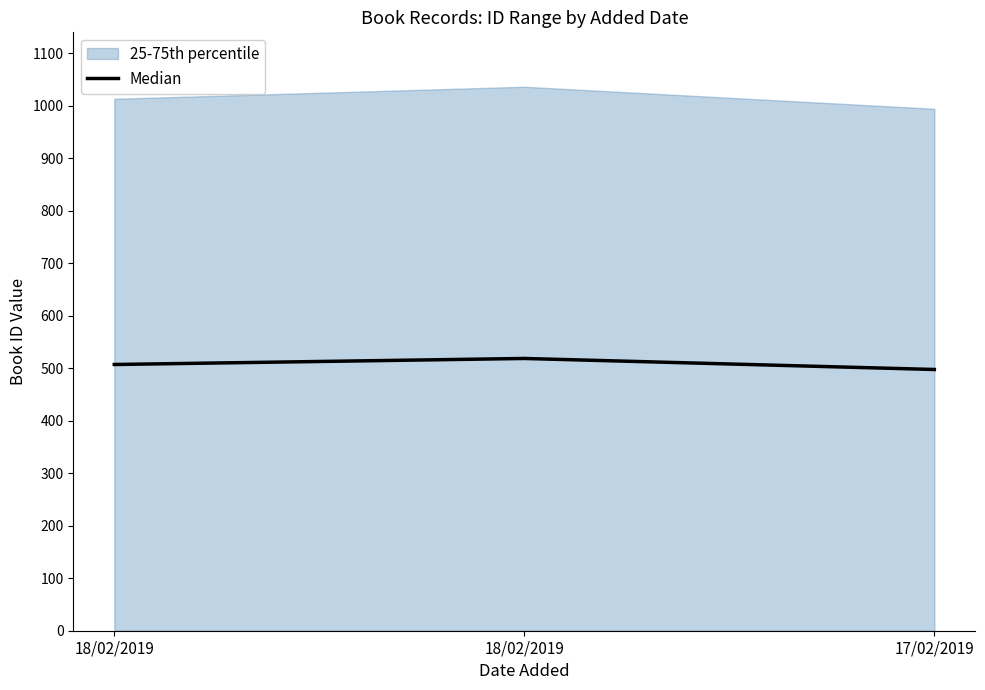

Where is the data nearest to the value 508?

18/02/2019